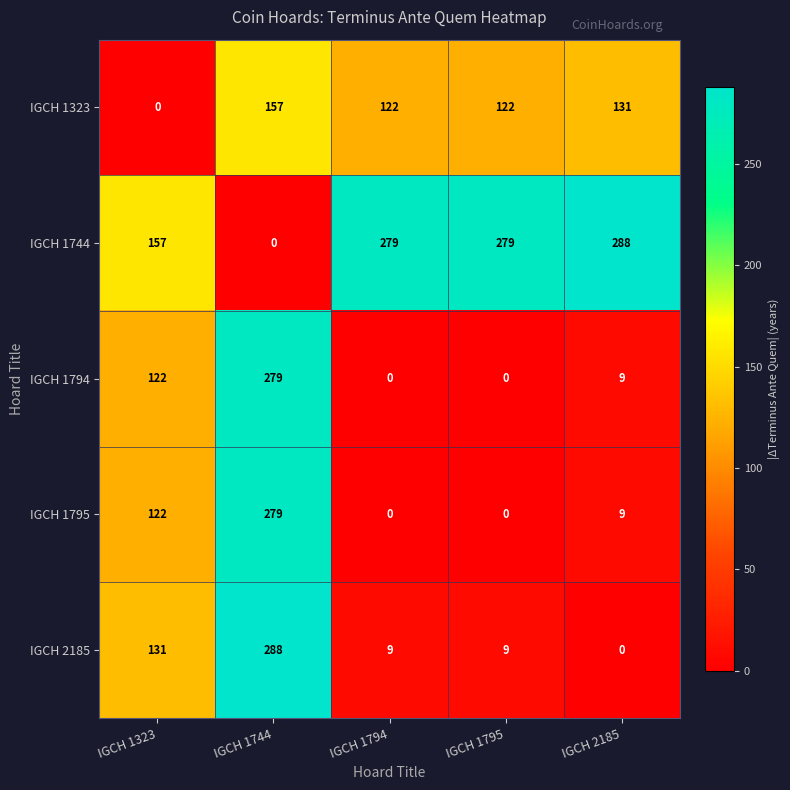

The IGCH 1794 series shows 48 at IGCH 1323. True or false?

False